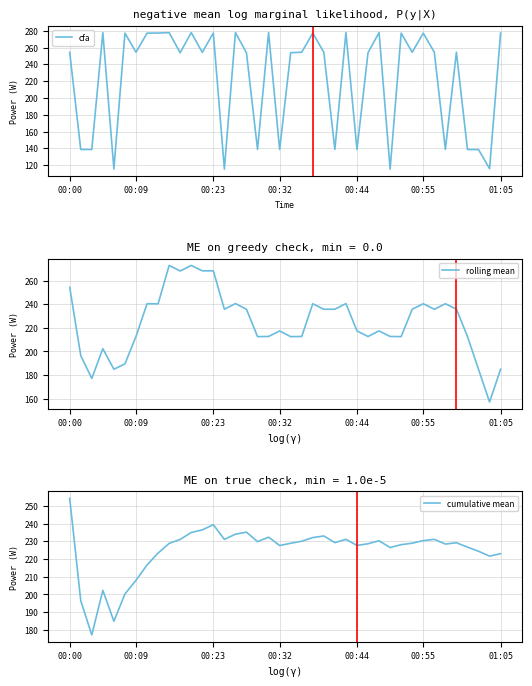

What is the difference between the maximum and minimum values in the rolling mean series?

115.6